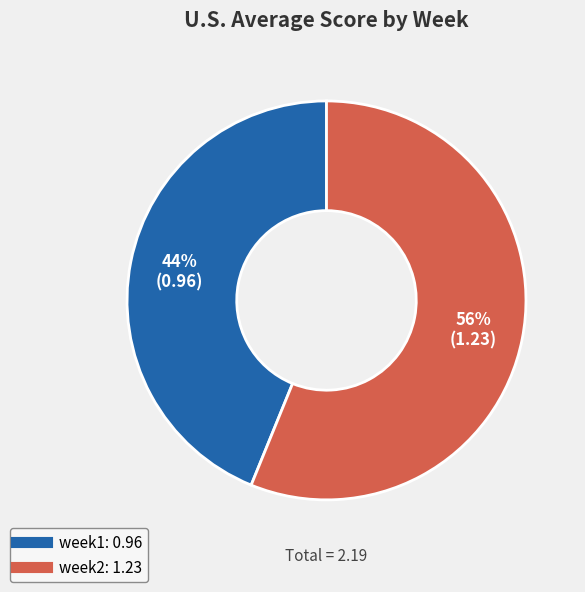

The week1 slice represents 44% of the pie. True or false?

True